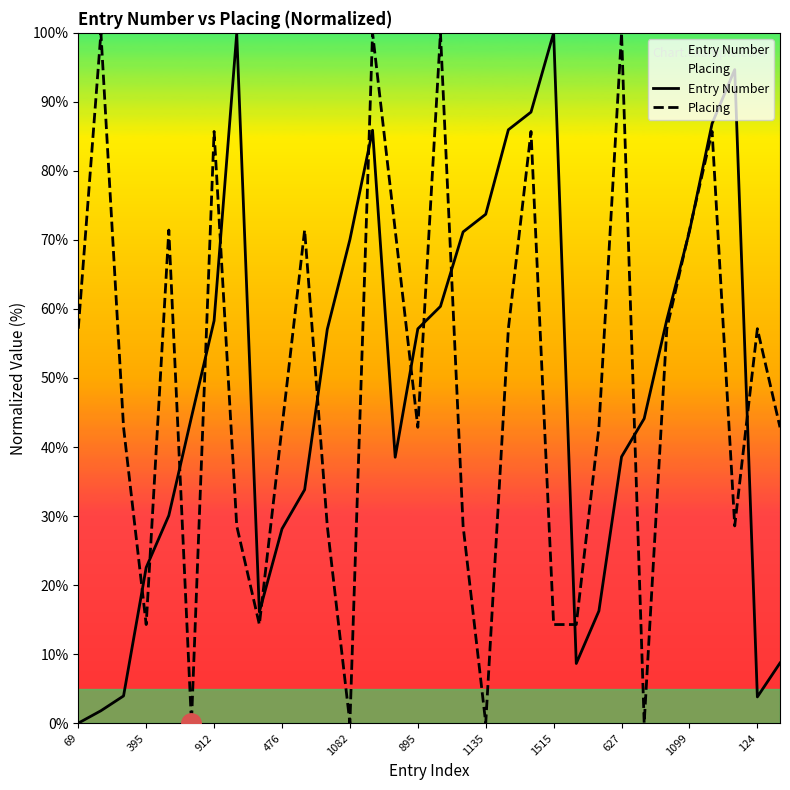

What is the total value across all series at 31?

51.6